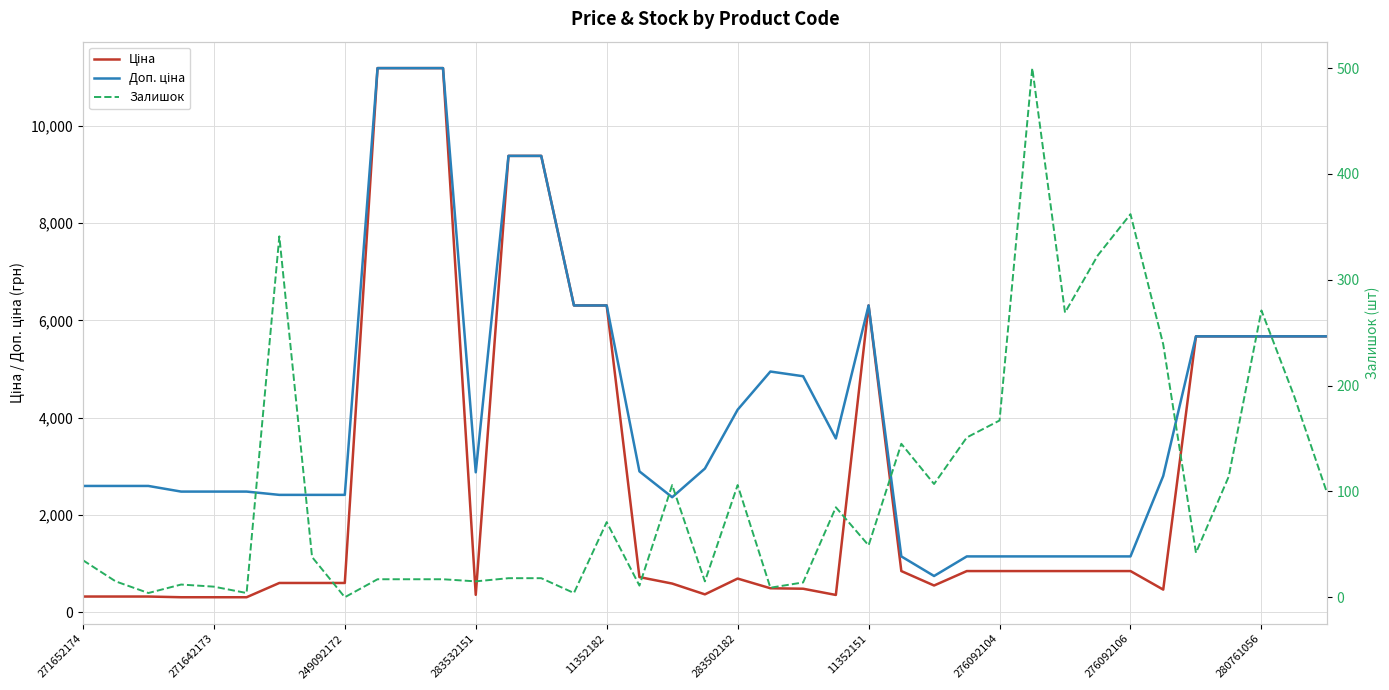

What value does the Ціна series have at 280761056?

5673.8